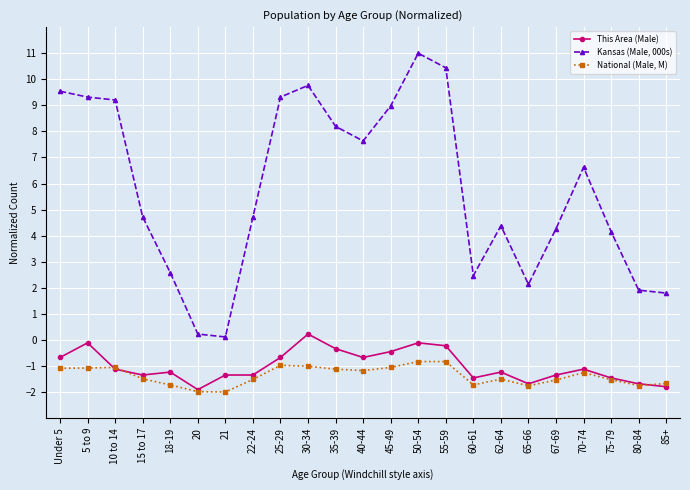

Where does the Kansas (Male, 000s) series first go above 4?

Under 5